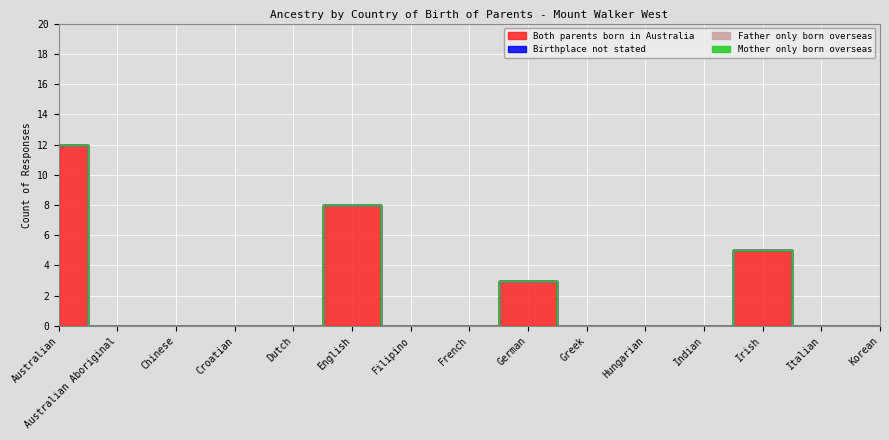

What is the maximum value shown in the chart?

12